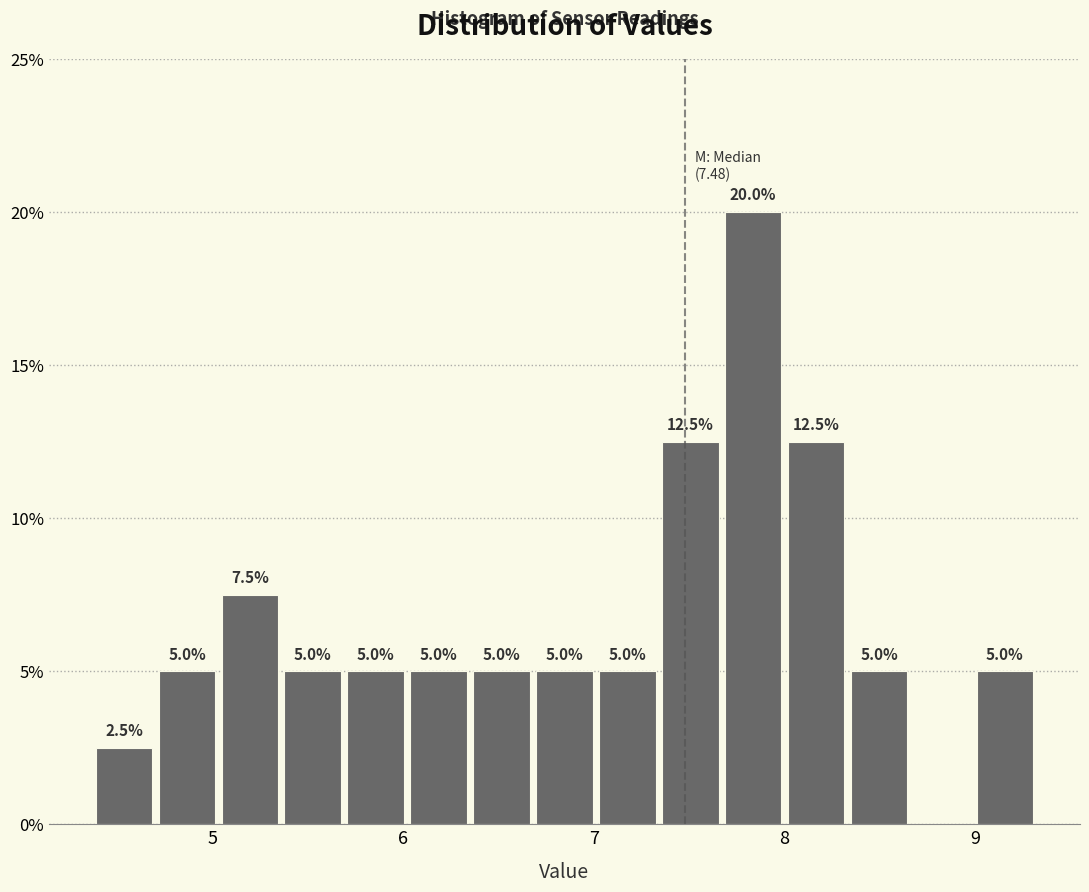

Around what value on the x-axis is the tallest bar? Give the approximate position of its centre, as read against the axis.

7.8